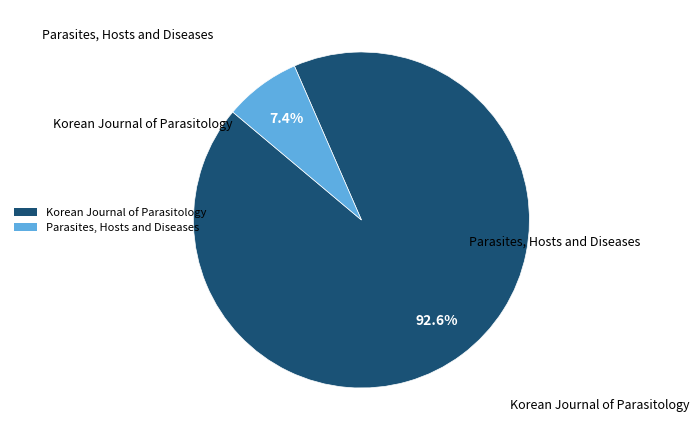

Which slice is the largest?

Korean Journal of Parasitology